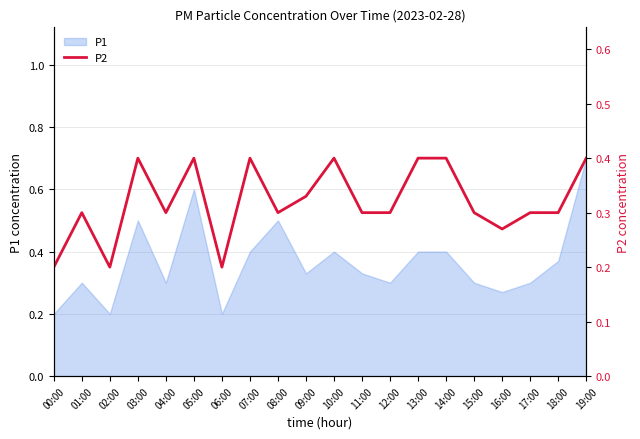

Count the values in the range 0 to 1.

20